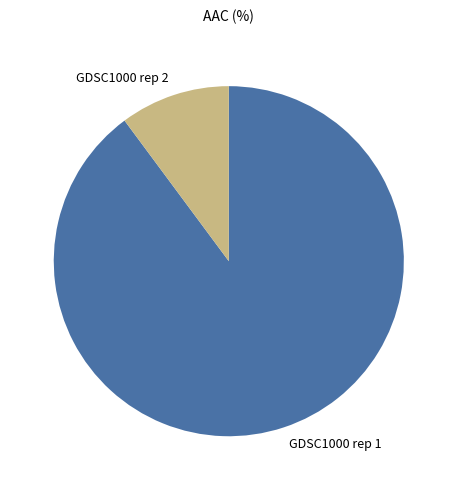

Between GDSC1000 rep 2 and GDSC1000 rep 1, which is larger?

GDSC1000 rep 1